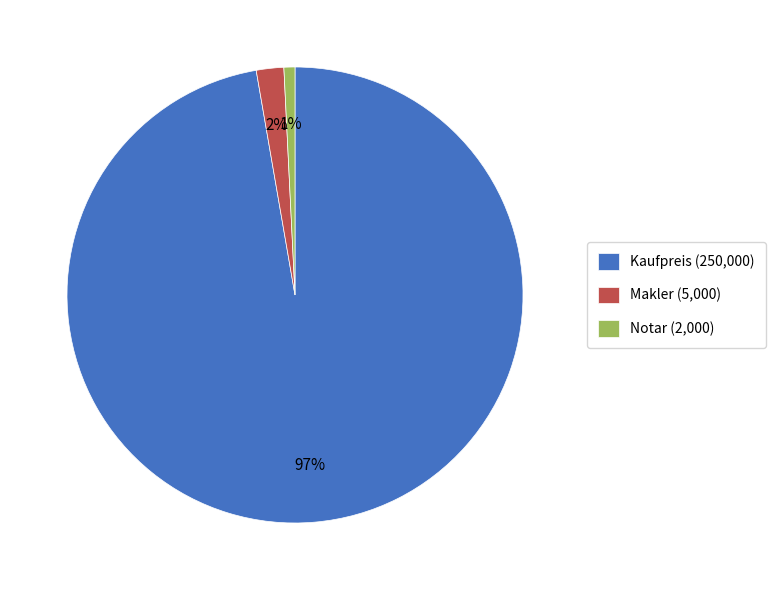

Combined, do Makler (5,000) and Notar (2,000) account for over 50%?

No